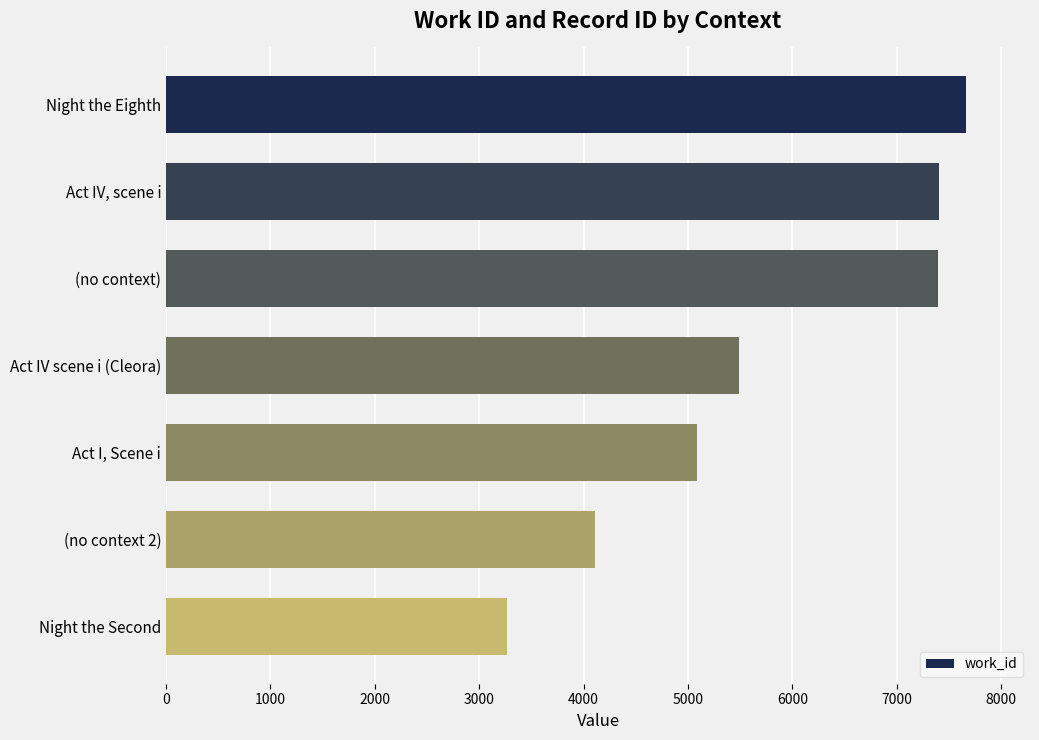

What is the approximate value at Act IV, scene i, to the nearest 100?

7400